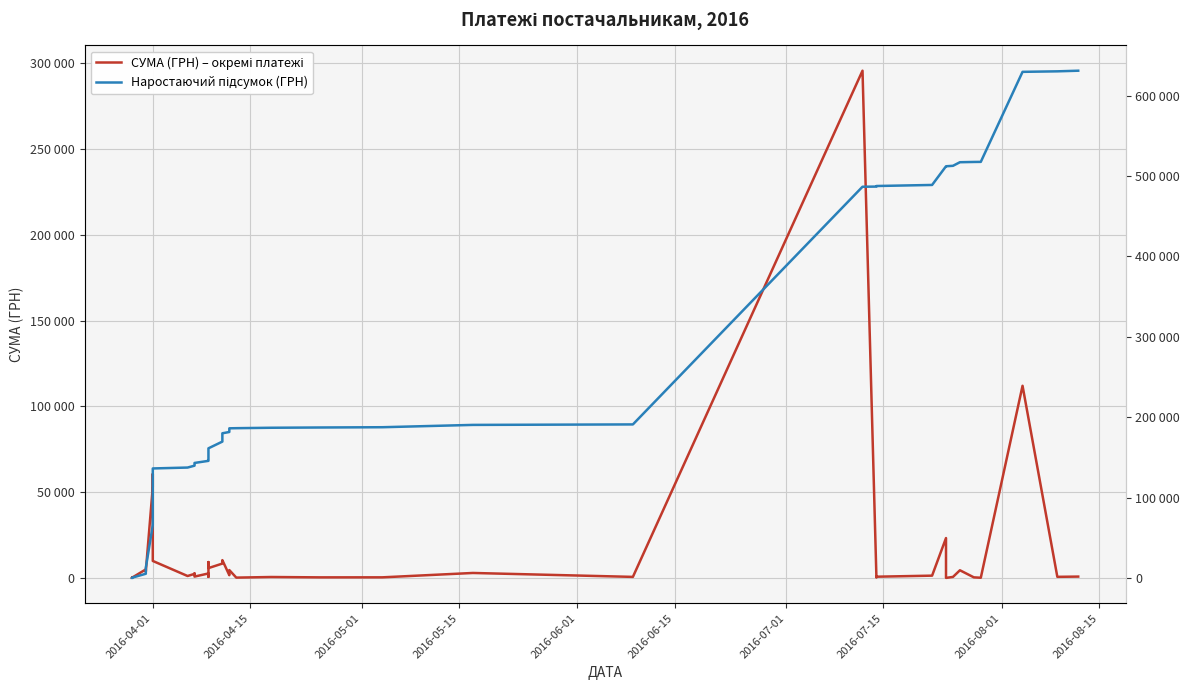

In СУМА (ГРН) – окремі платежі, how many points are higher than both neighbors (excluding endpoints)?

14